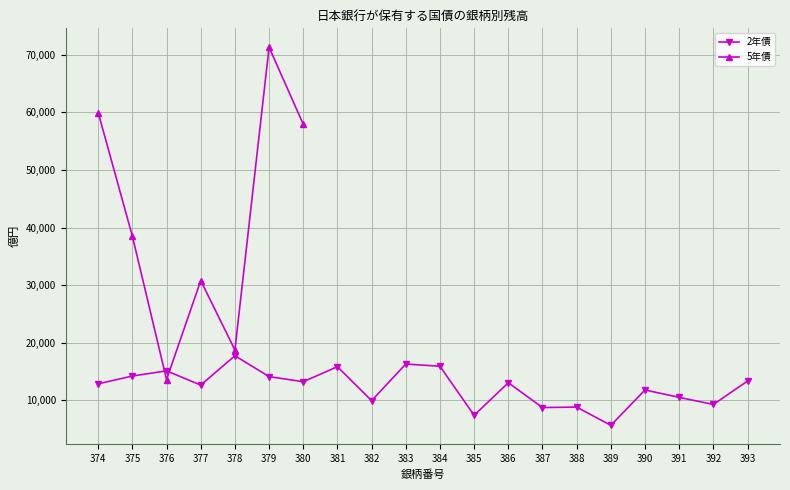

What is the maximum value shown in the chart?

17739